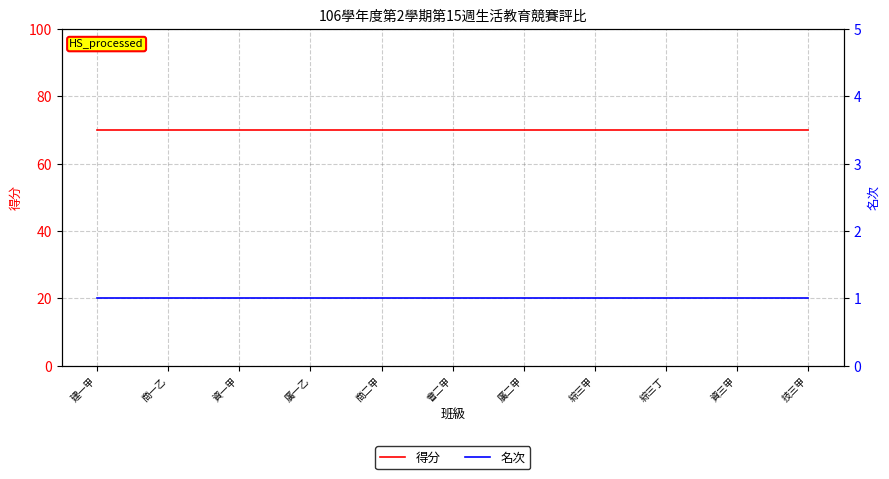

At 廣二甲, list the series in order from smallest to largest.

名次, 得分